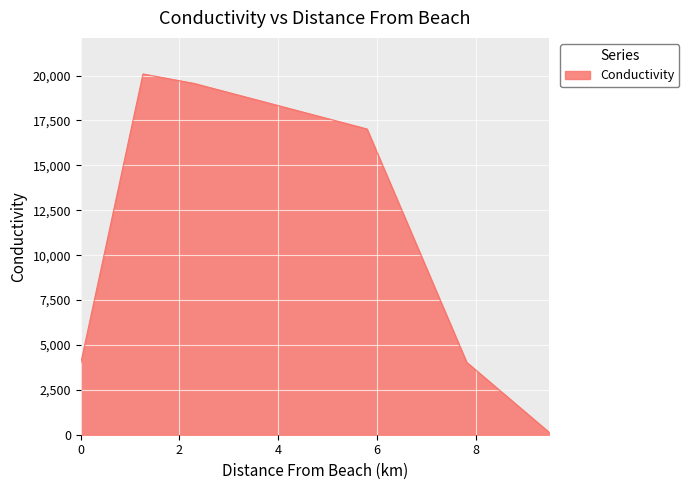

What is the difference between the maximum and second lowest values?

16100.5